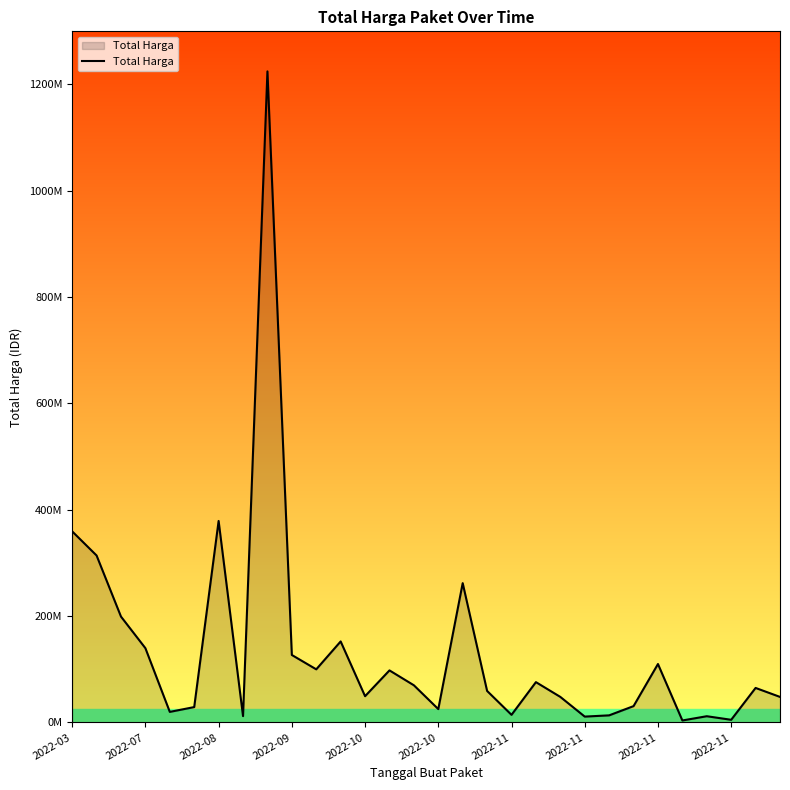

Reading left to right, extract all data points from this chart.

359500000	314121780	199200000	139800000	19950000	29000000	379075000	12000000	1224682000	127000000	100000000	152477000	49478000	98000000	70000000	25200000	262118150	59375000	14400000	75920000	48140000	11100000	13442000	30800000	110000000	3825000	11800000	5093000	65000000	48140000